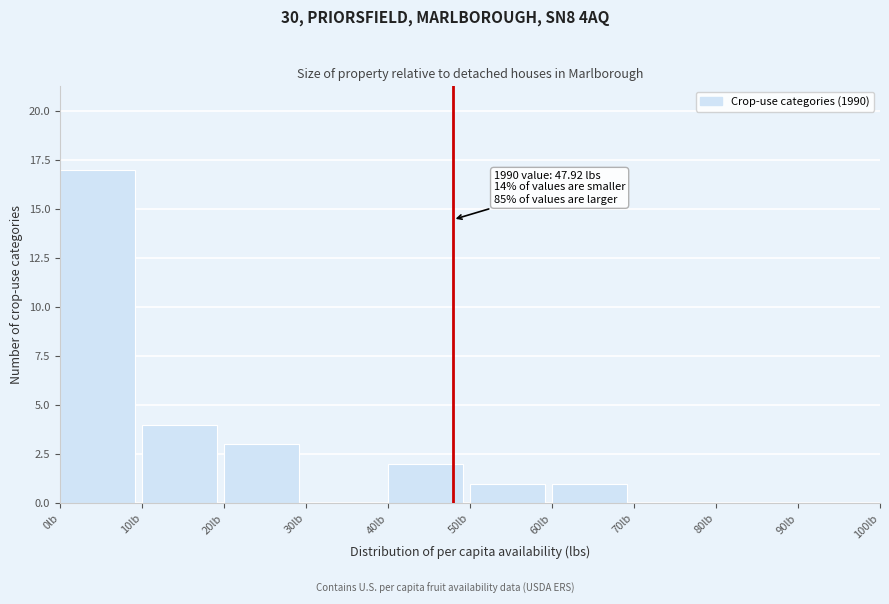

Over which range of the x-axis is the bar tallest?

0 to 10